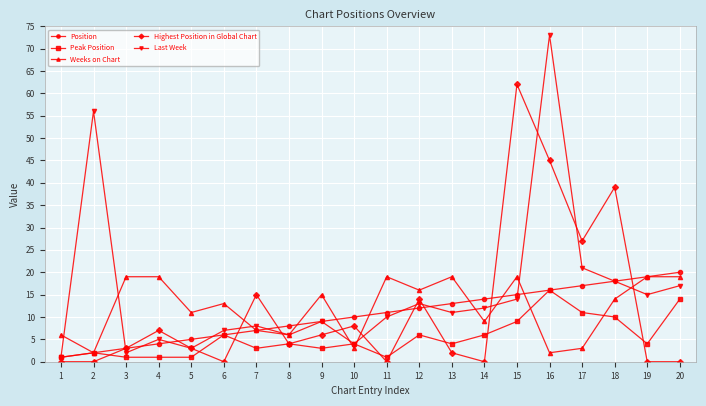

Does the chart display data point markers on the line(s)?

Yes